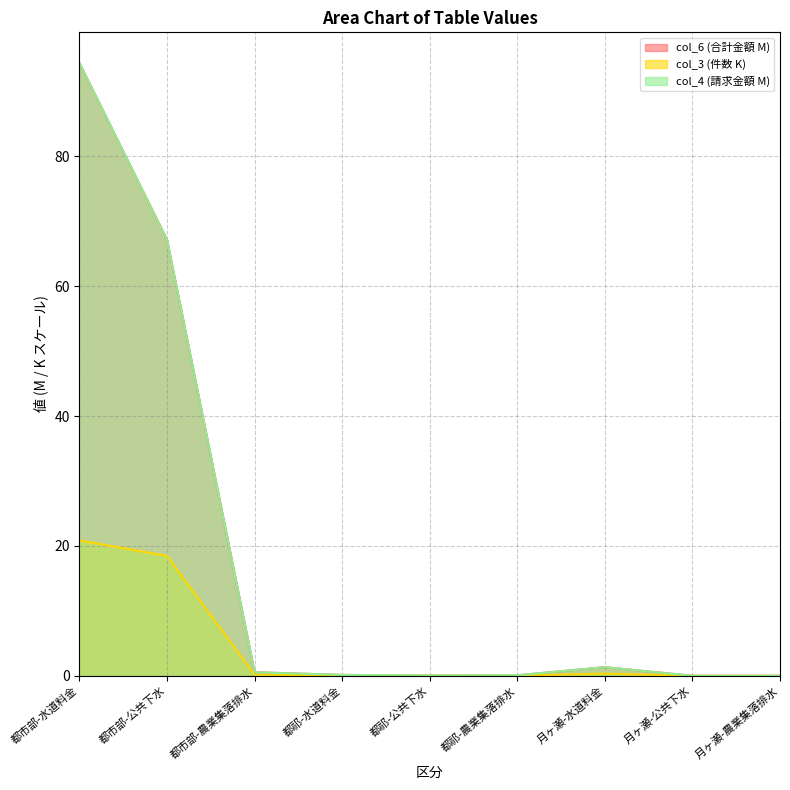

What is the value of the col_4 point at the 2nd from the left?

67.2